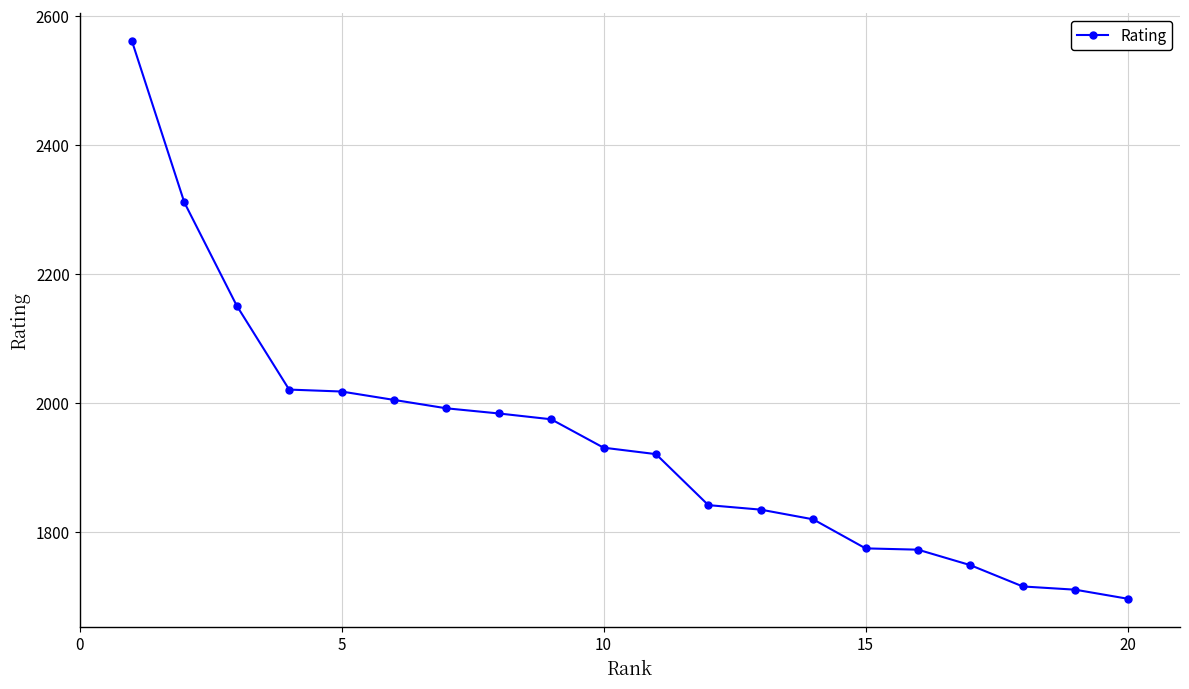

How many distinct data groups are displayed?

1